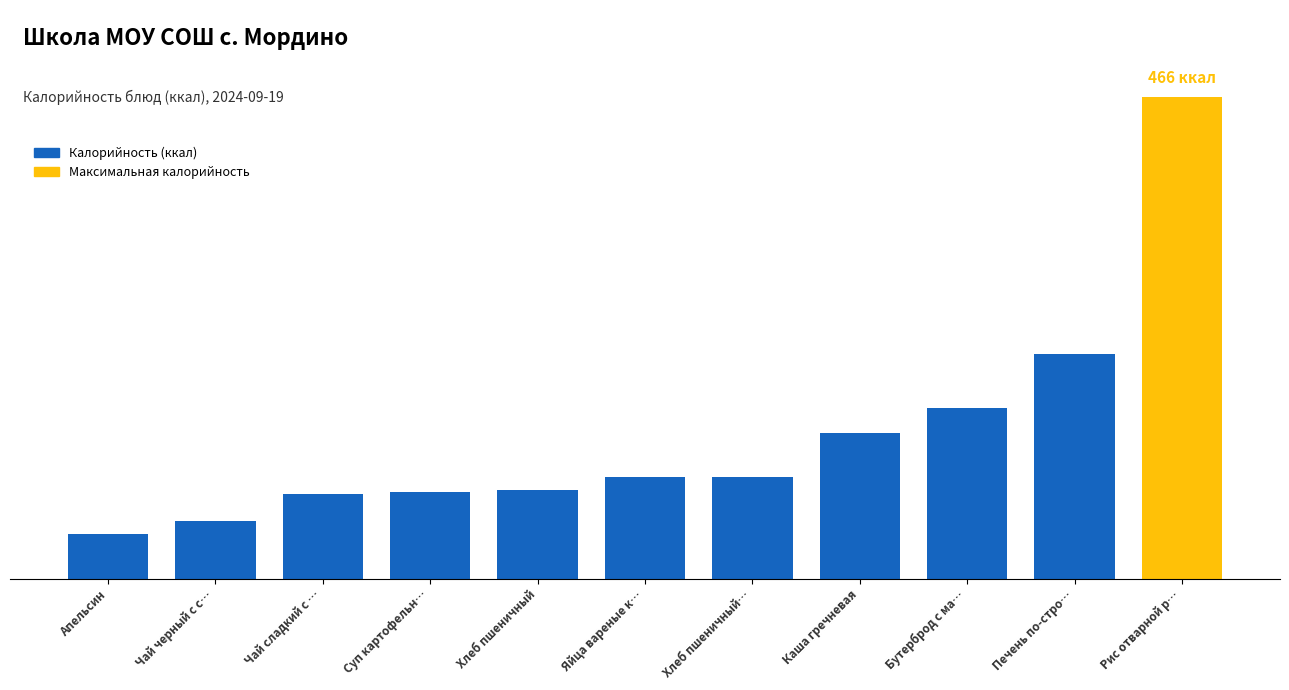

Are the bars horizontal?

No